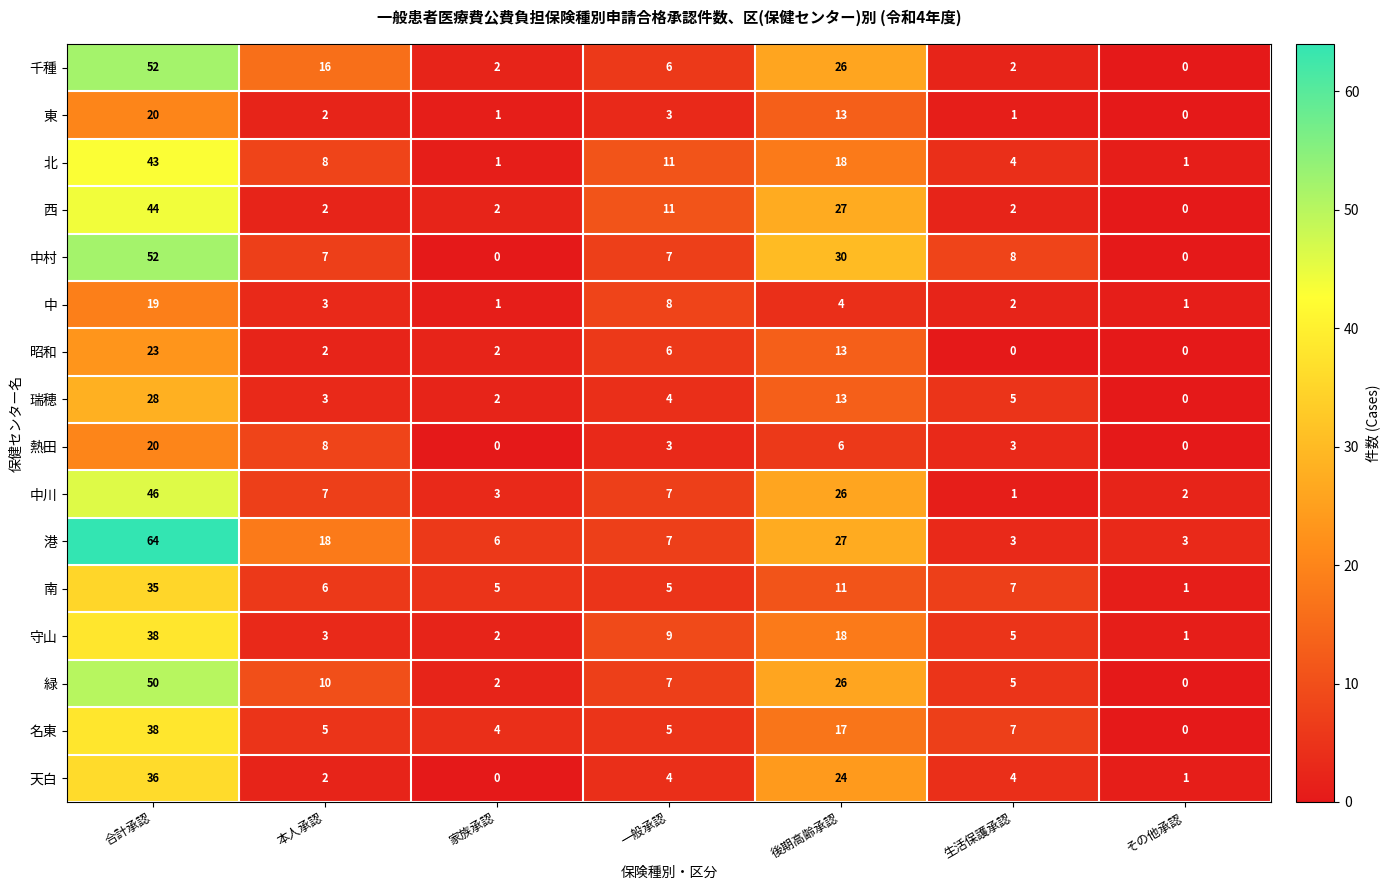

True or false: 北 has a value of 43 at 合計承認.

True